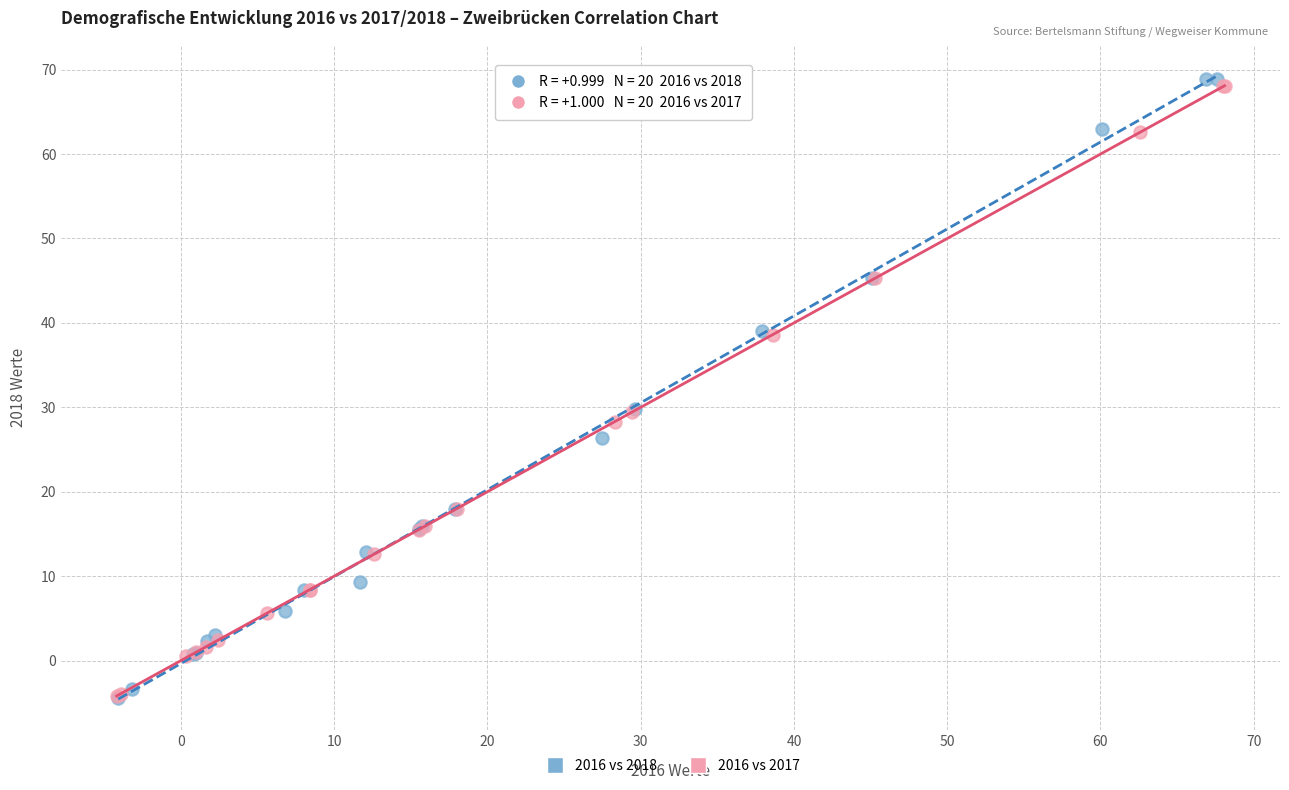

Which series has the widest spread of Y values?

2016 vs 2018